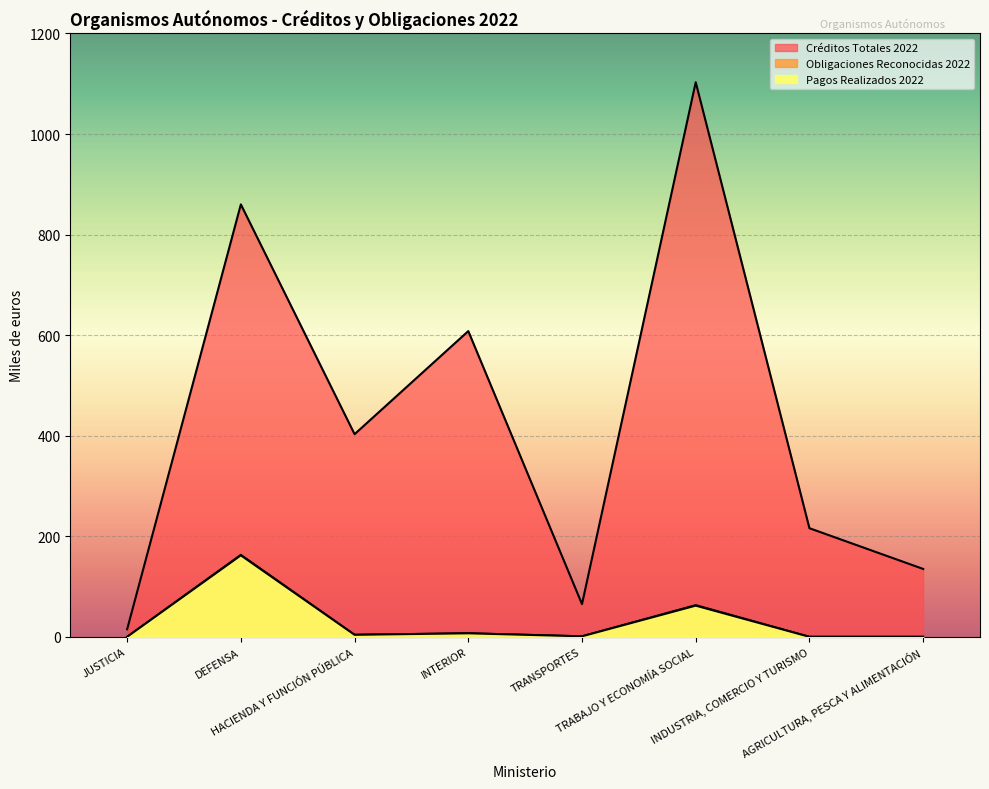

Reading left to right, extract all data points from this chart.

Créditos Totales 2022: JUSTICIA=15	DEFENSA=860	HACIENDA Y FUNCIÓN PÚBLICA=403	INTERIOR=608	TRANSPORTES=65	TRABAJO Y ECONOMÍA SOCIAL=1103	INDUSTRIA, COMERCIO Y TURISMO=216	AGRICULTURA, PESCA Y ALIMENTACIÓN=135
Obligaciones Reconocidas 2022: JUSTICIA=0	DEFENSA=163	HACIENDA Y FUNCIÓN PÚBLICA=4	INTERIOR=7	TRANSPORTES=1	TRABAJO Y ECONOMÍA SOCIAL=63	INDUSTRIA, COMERCIO Y TURISMO=0	AGRICULTURA, PESCA Y ALIMENTACIÓN=0
Pagos Realizados 2022: JUSTICIA=0	DEFENSA=162	HACIENDA Y FUNCIÓN PÚBLICA=4	INTERIOR=7	TRANSPORTES=1	TRABAJO Y ECONOMÍA SOCIAL=62	INDUSTRIA, COMERCIO Y TURISMO=0	AGRICULTURA, PESCA Y ALIMENTACIÓN=0